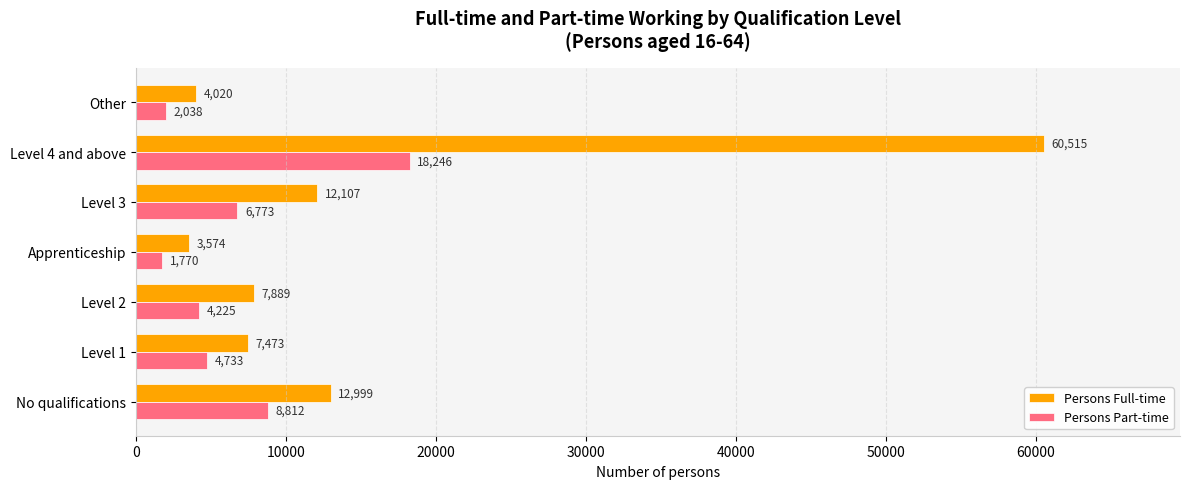

What is the average value of the Persons Part-time series?

6657